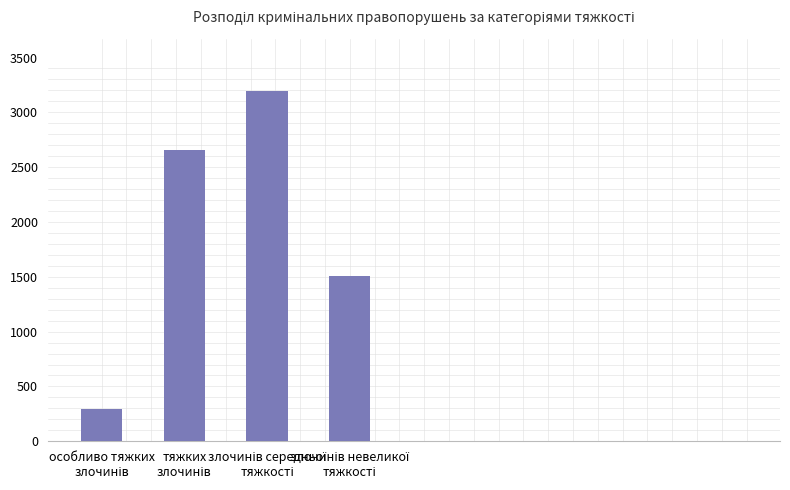

Does the chart contain stacked bars?

No